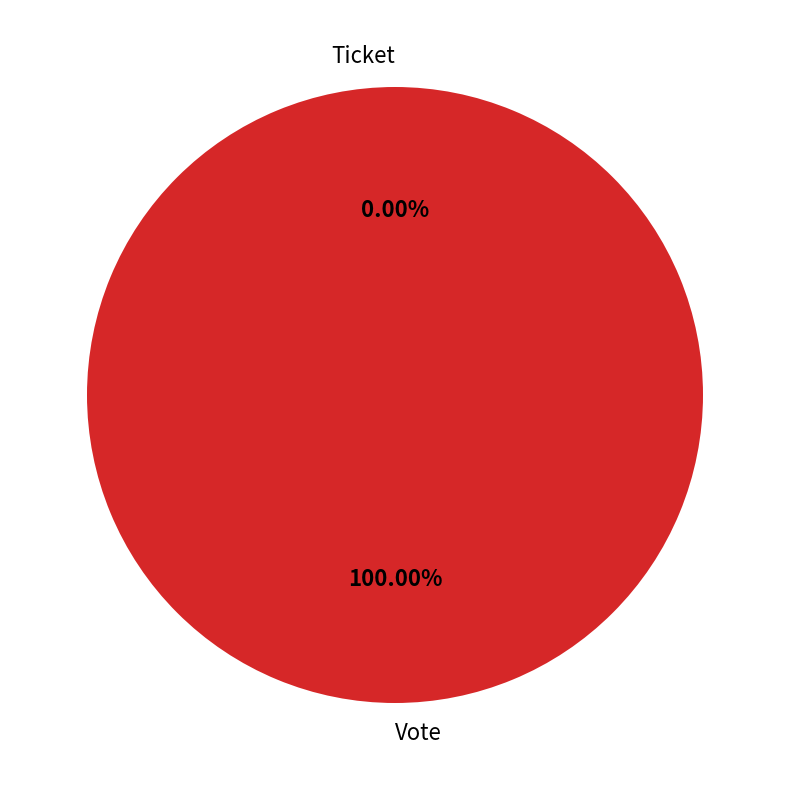

Which category has the smallest portion of the pie?

Ticket